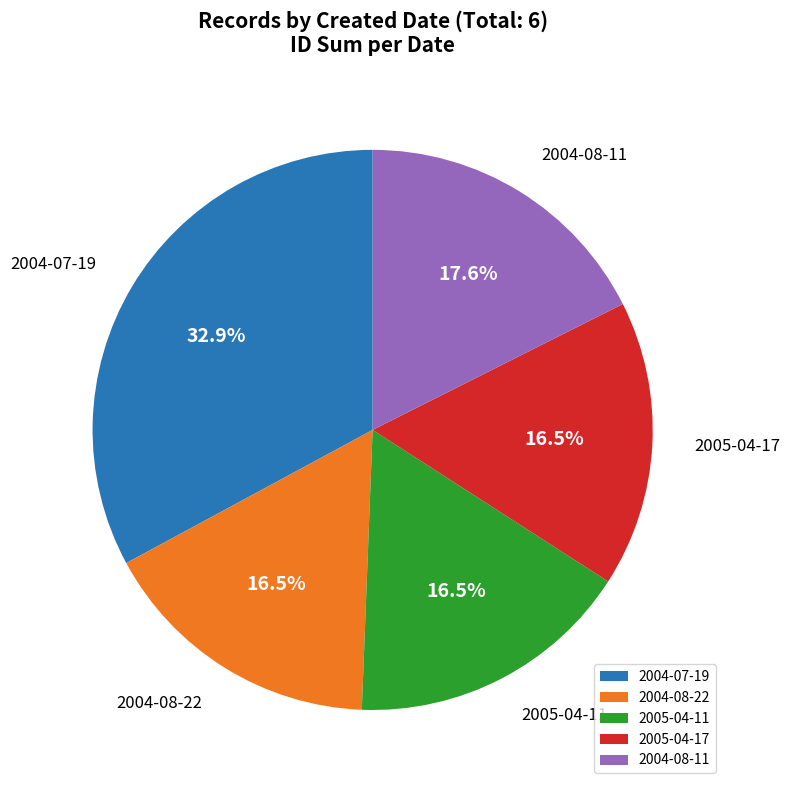

Which category has the biggest portion of the pie?

2004-07-19